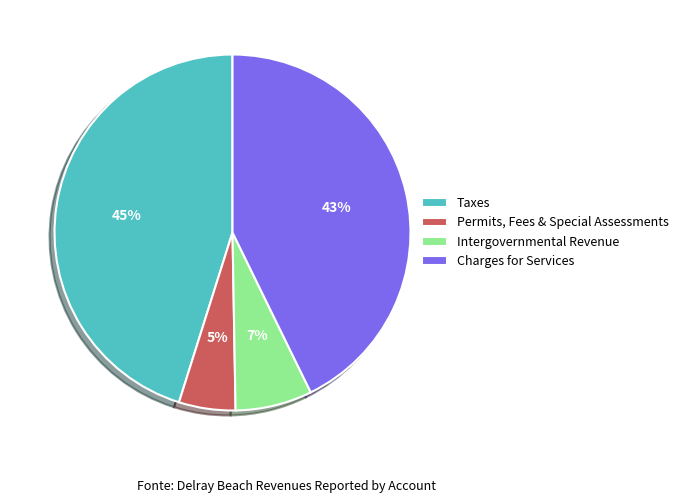

How many slices are in this pie chart?

4